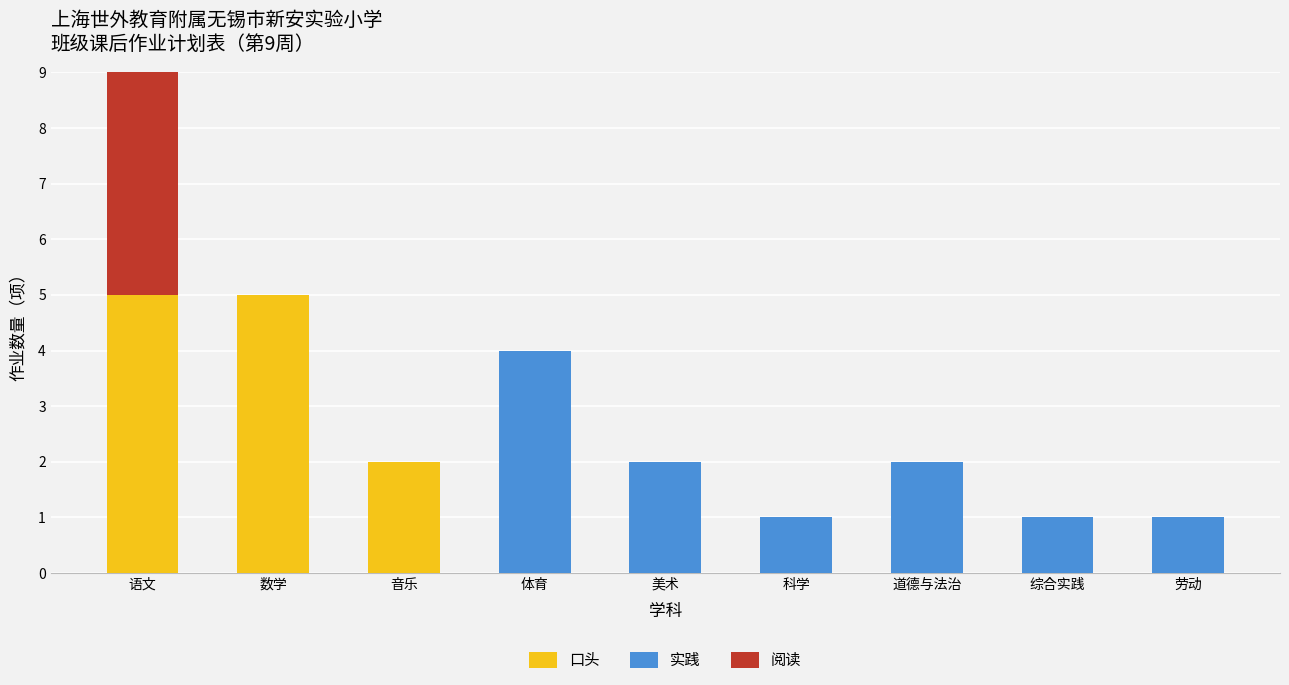

How many bars are there in total?

27